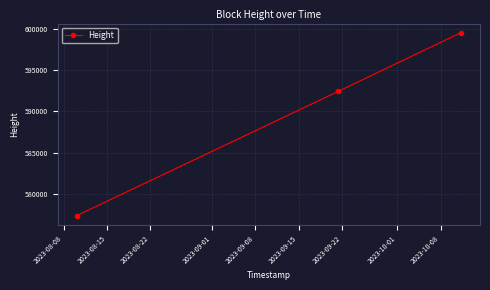

What is the difference between the maximum and second lowest values?

7151